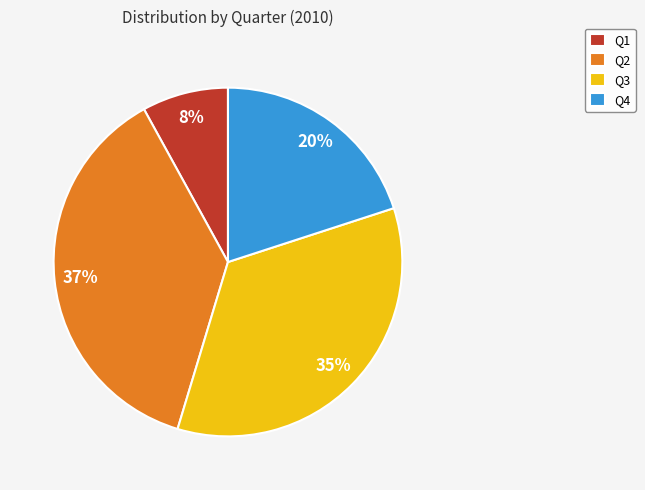

Which has a higher value, Q1 or Q2?

Q2